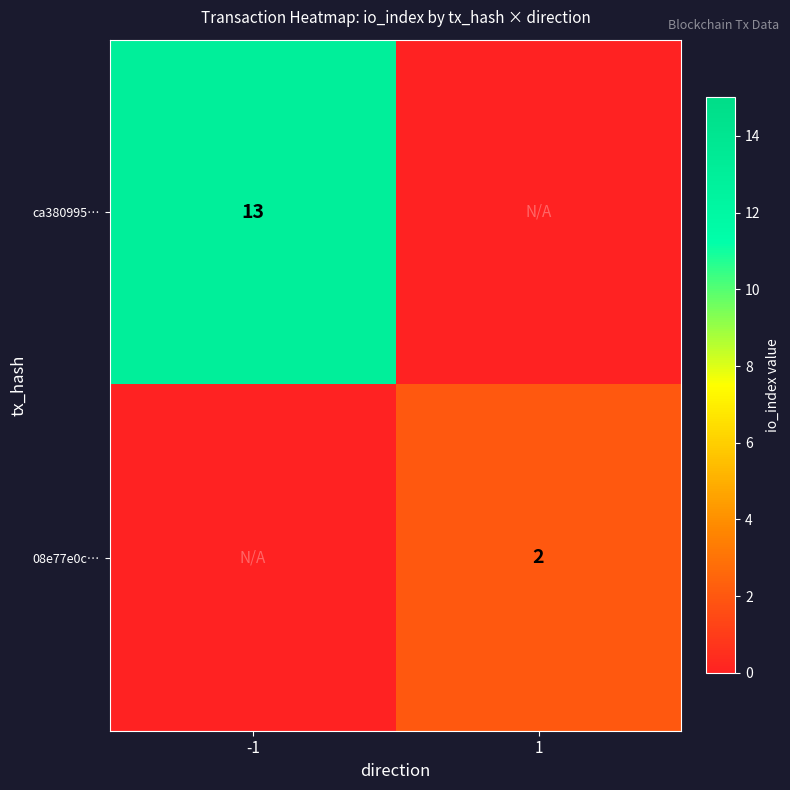

True or false: 08e77e0c… has a value of 3 at 1.

False